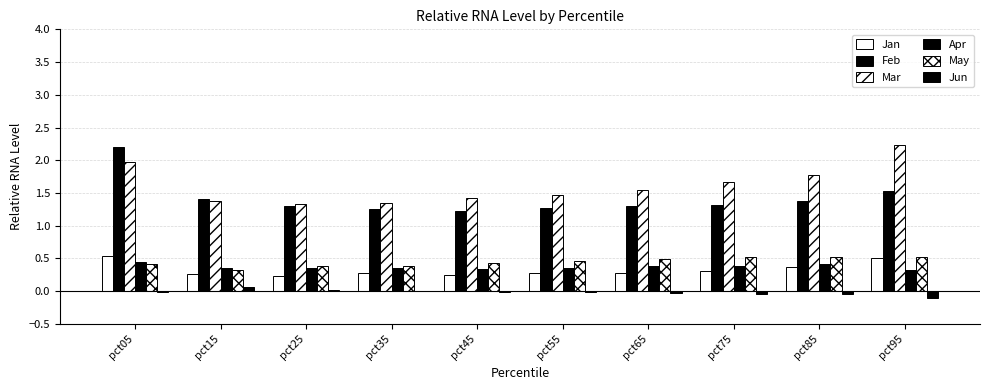

What is the spread (max minus min) of values at pct95?

2.3